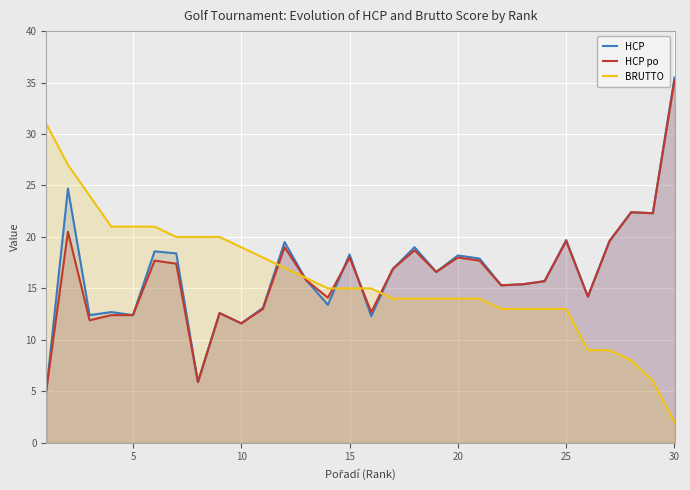

True or false: BRUTTO has more than 1 points higher than both neighbors.

False